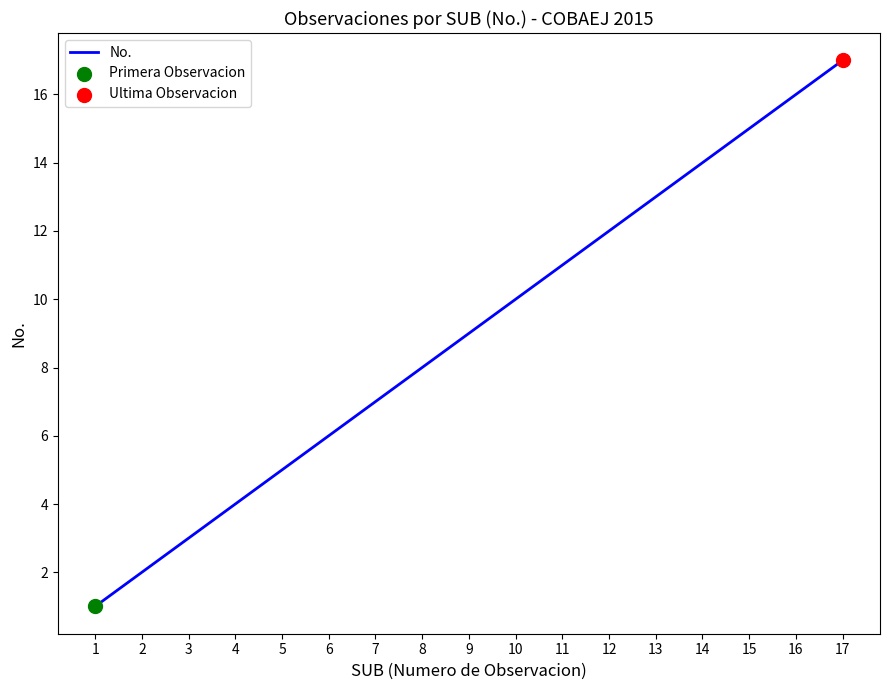

What is the ratio of the value at 14 to the value at 7?

2.0